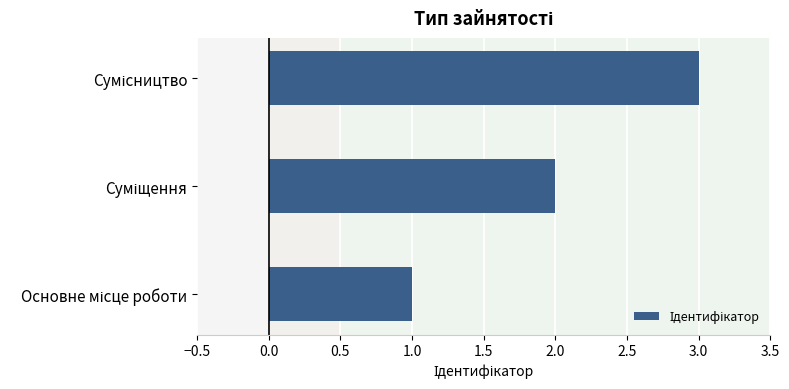

What is the average value?

2